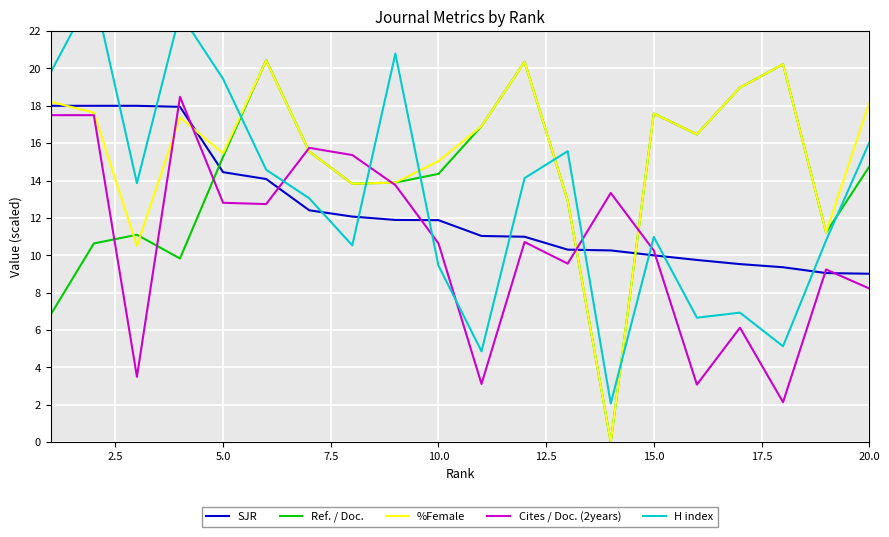

What are all the series names shown in the legend?

SJR, Ref. / Doc., %Female, Cites / Doc. (2years), H index